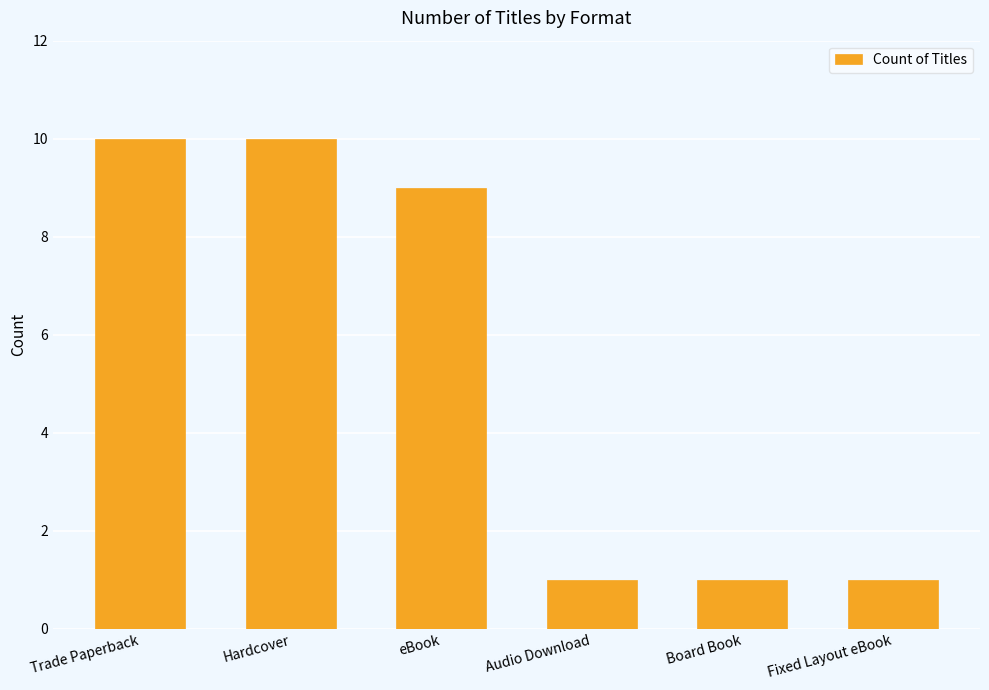

Reading right to left, list all the values displayed in this chart.

Fixed Layout eBook=1	Board Book=1	Audio Download=1	eBook=9	Hardcover=10	Trade Paperback=10